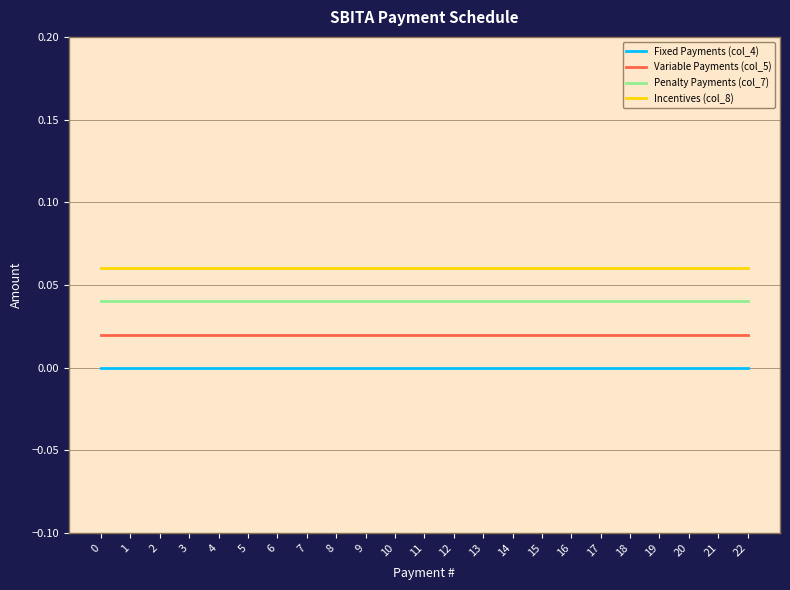

At 15, list the series in order from smallest to largest.

Fixed Payments (col_4), Variable Payments (col_5), Penalty Payments (col_7), Incentives (col_8)